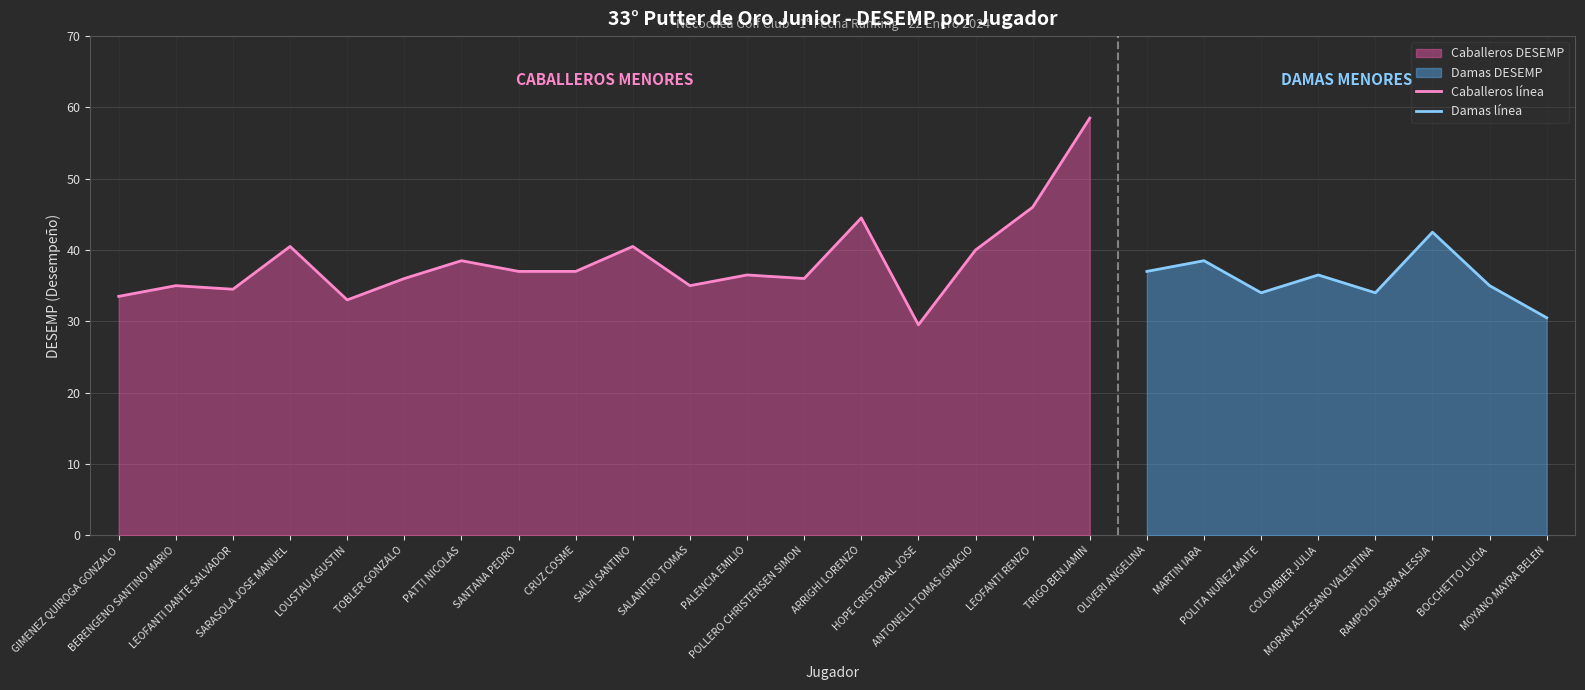

What value does the data have at LEOFANTI DANTE SALVADOR?

34.5